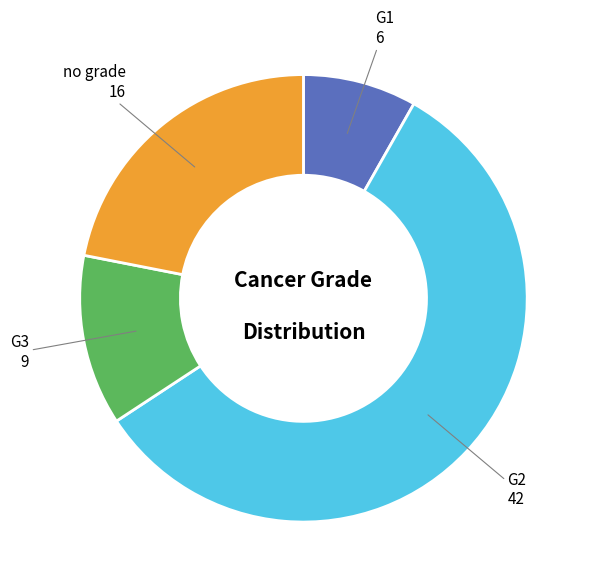

Is there a majority slice in this chart?

Yes